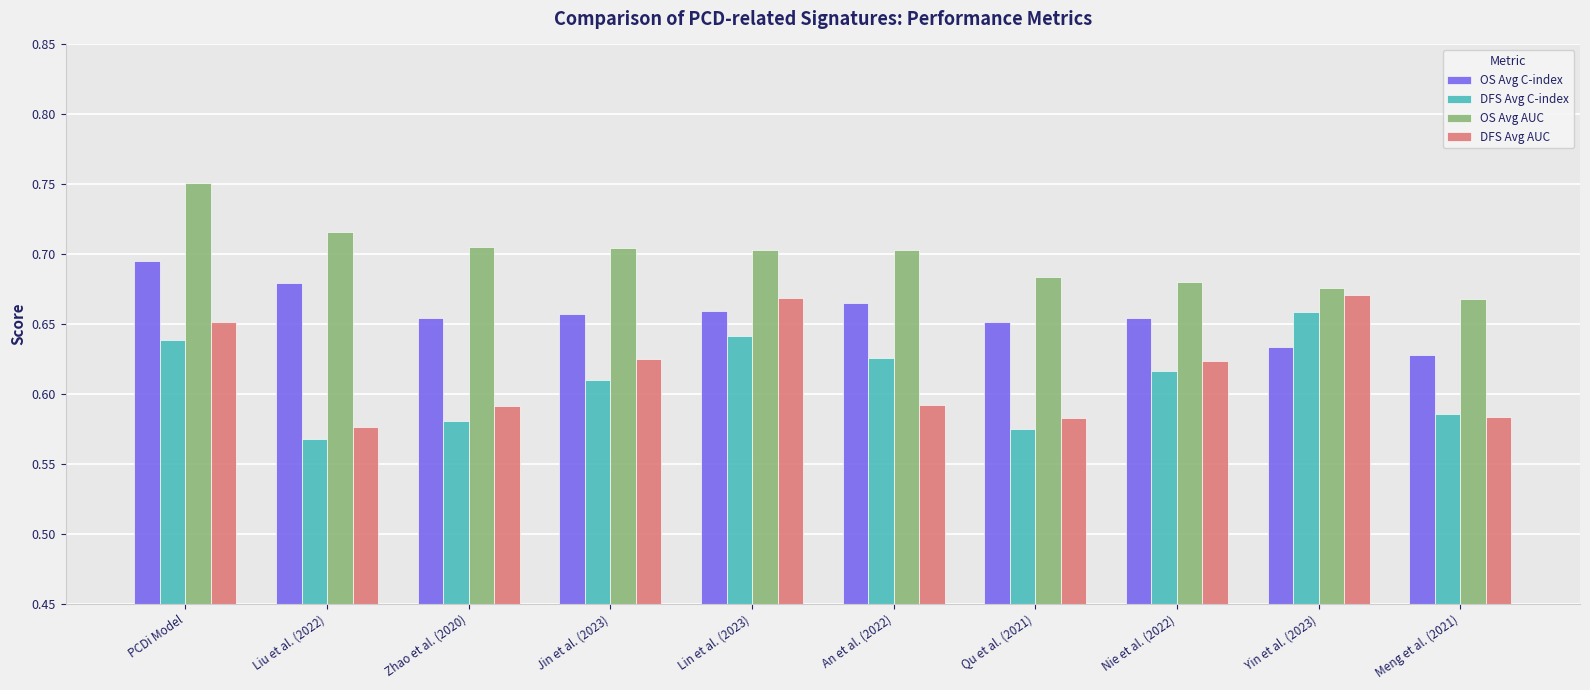

What is the sum of all OS Avg AUC values?

7.0